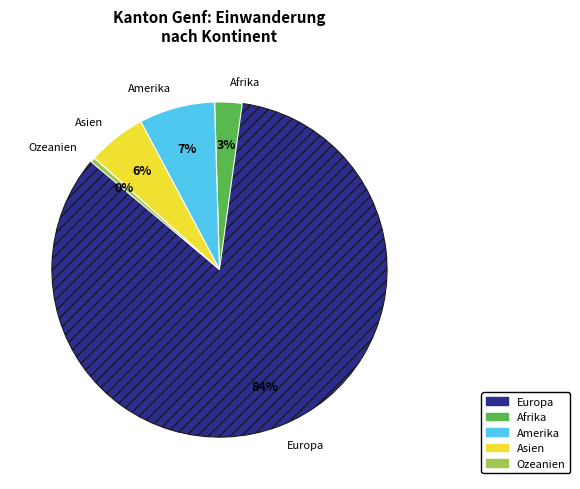

To the nearest percent, what is the difference between the Amerika and Ozeanien slice percentages?

7%